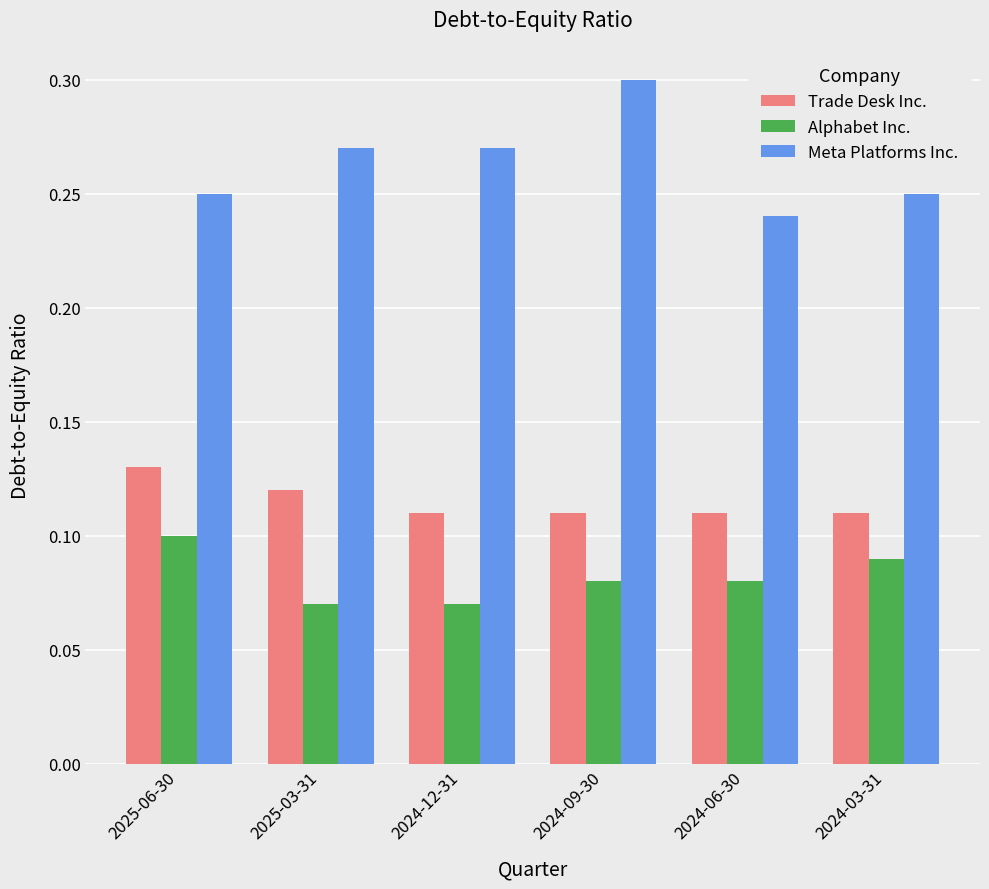

Count the Meta Platforms Inc. values in the range 0 to 1.

6